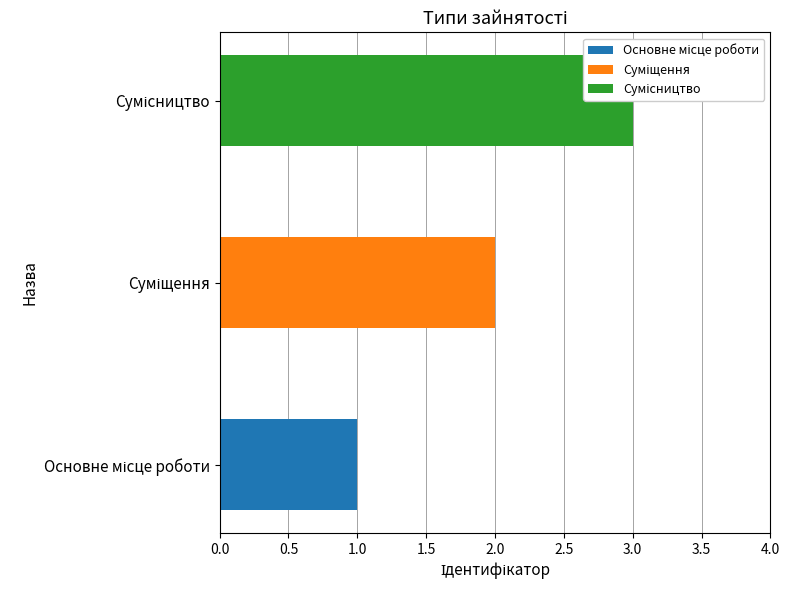

Count the values in the range 1 to 3.

3